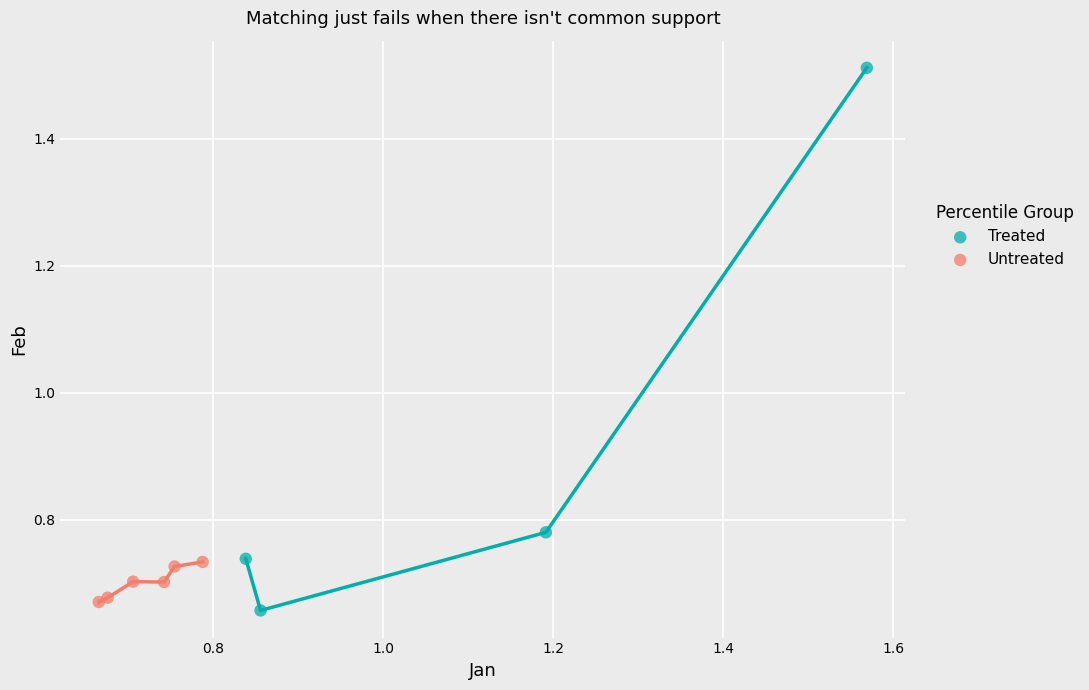

Which series has the largest Y range (max minus min)?

Treated